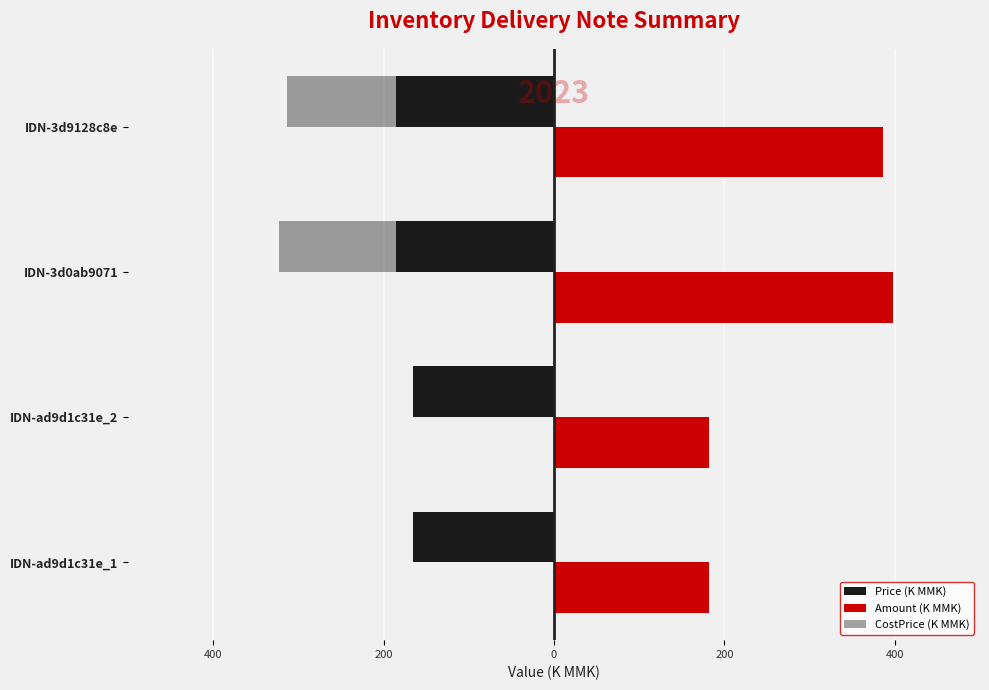

What is the sum of all CostPrice (K MMK) values?

-966.0